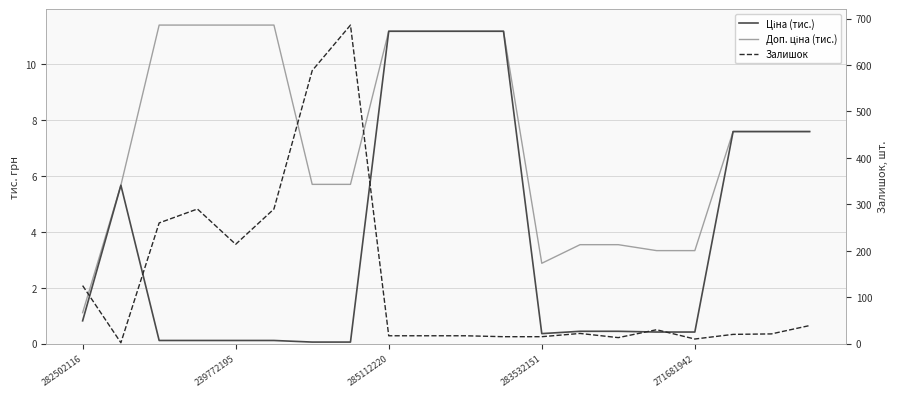

How many lines are shown in the chart?

3